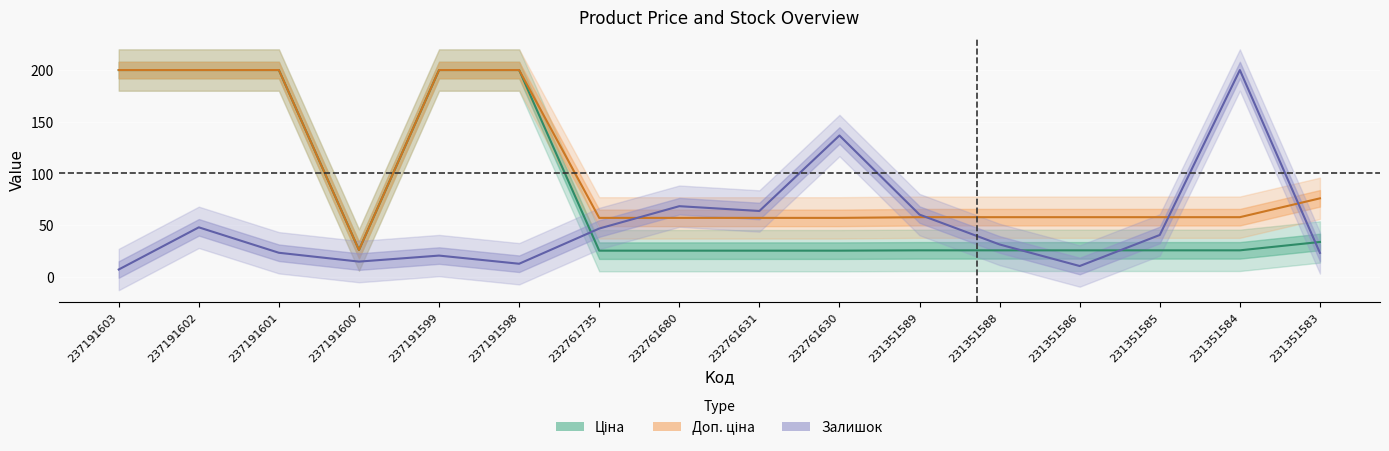

List the series in order of their overall mean, lowest first.

Залишок, Ціна, Доп. ціна